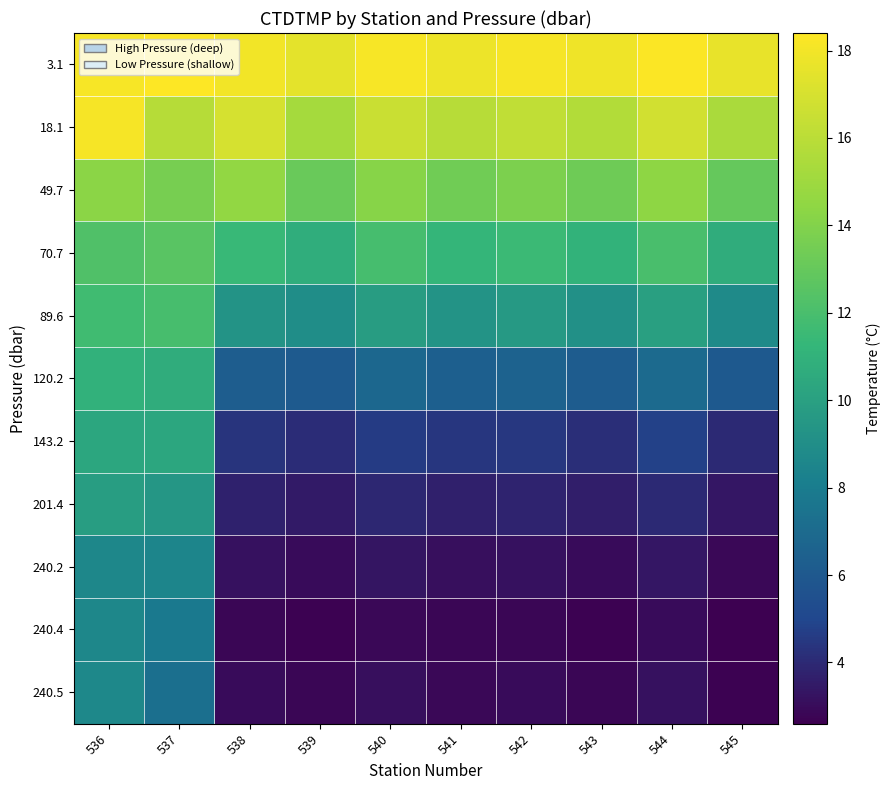

How many distinct data groups are displayed?

11